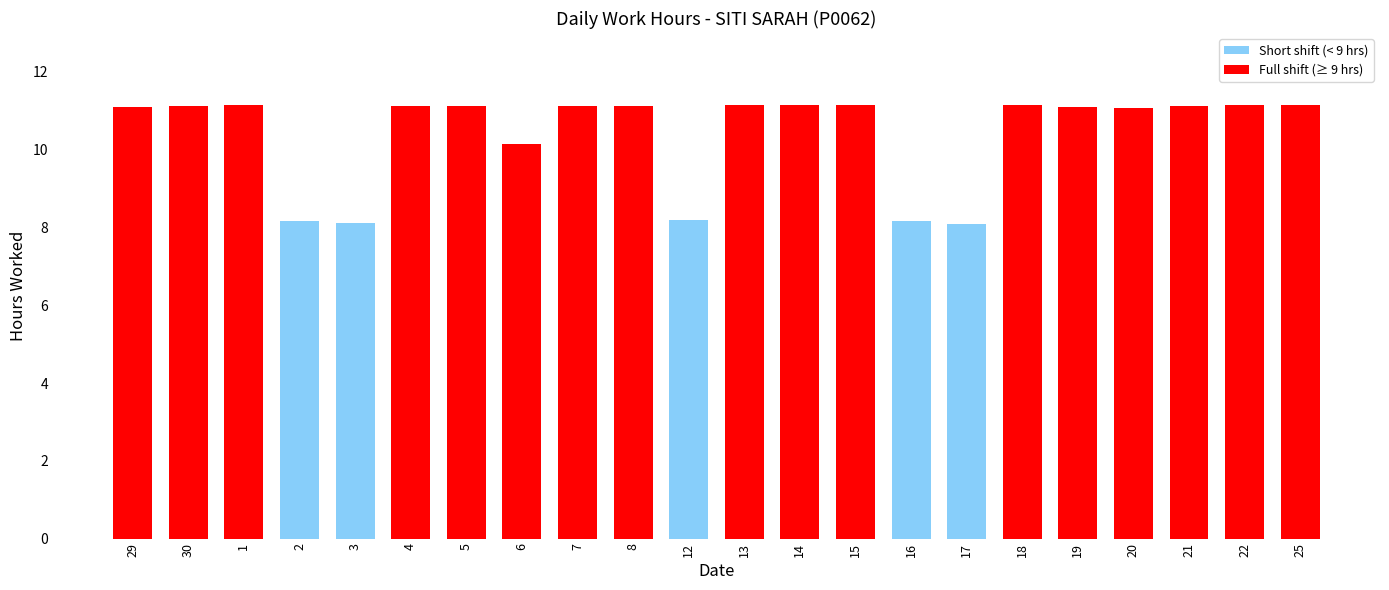

What is the minimum value shown in the chart?

8.1